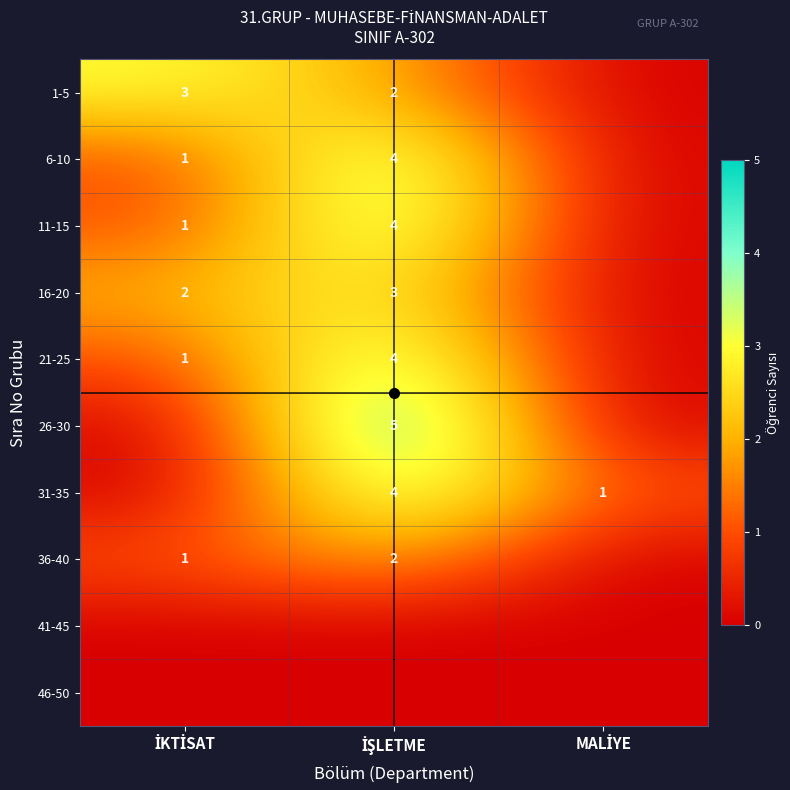

At how many categories does at least one series exceed 4?

1